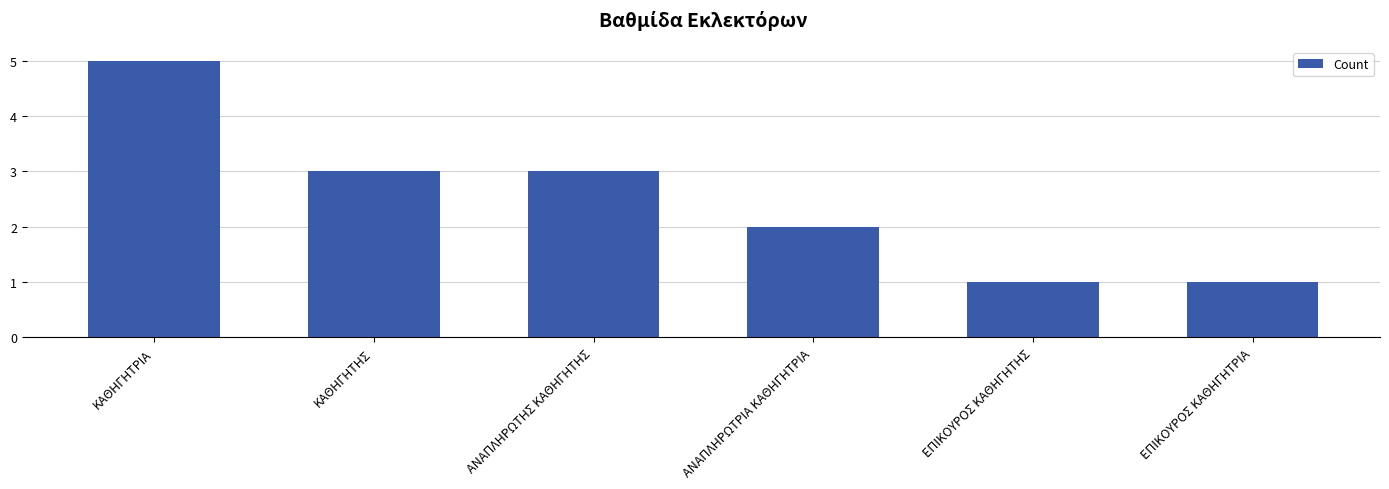

The value at ΚΑΘΗΓΗΤΗΣ is 3. True or false?

True